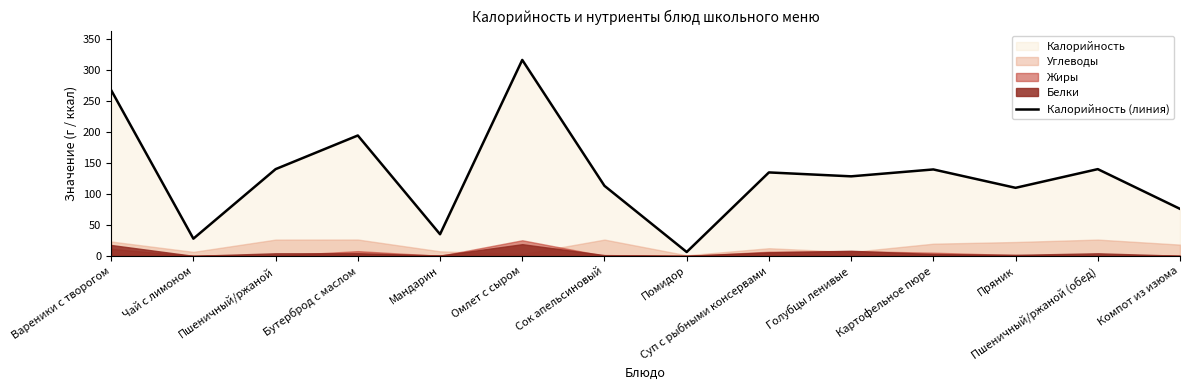

Which label corresponds to the largest value in the chart?

Омлет с сыром